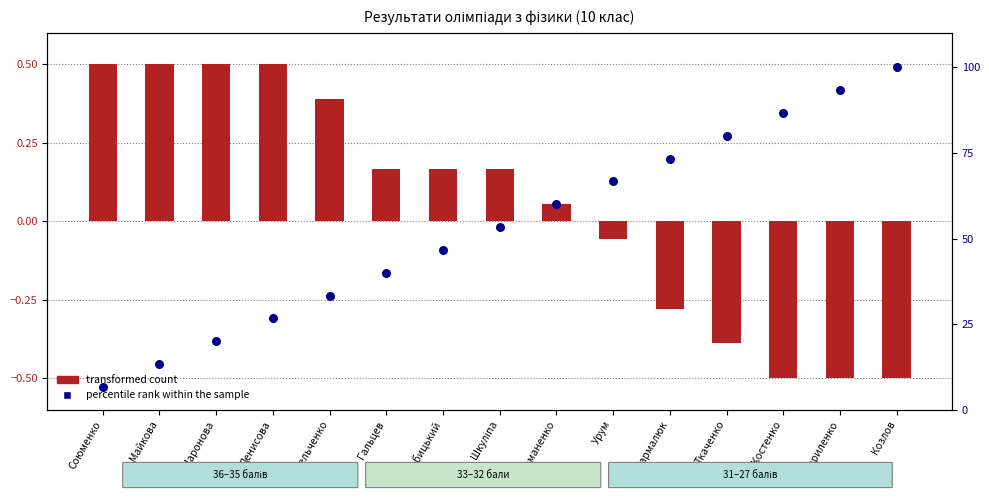

At how many categories does at least one series exceed 55?

7